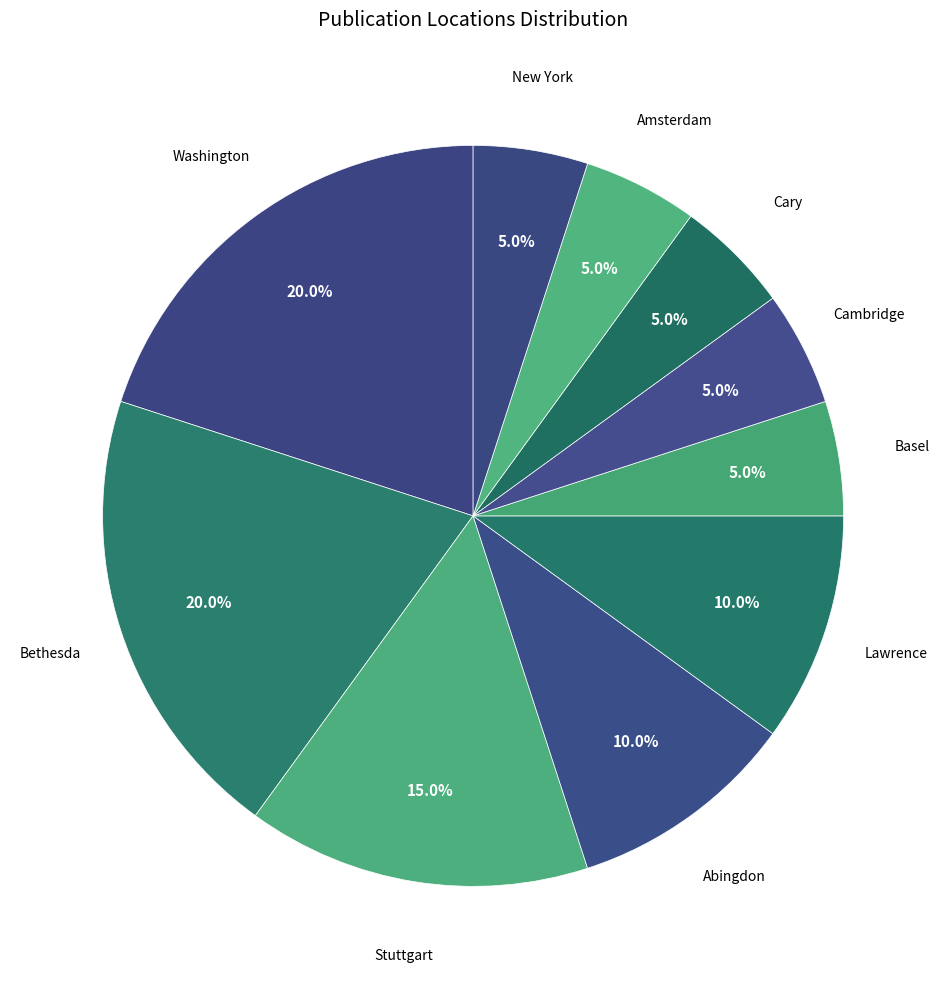

To the nearest percent, what is the difference between the Stuttgart and Lawrence slice percentages?

5%